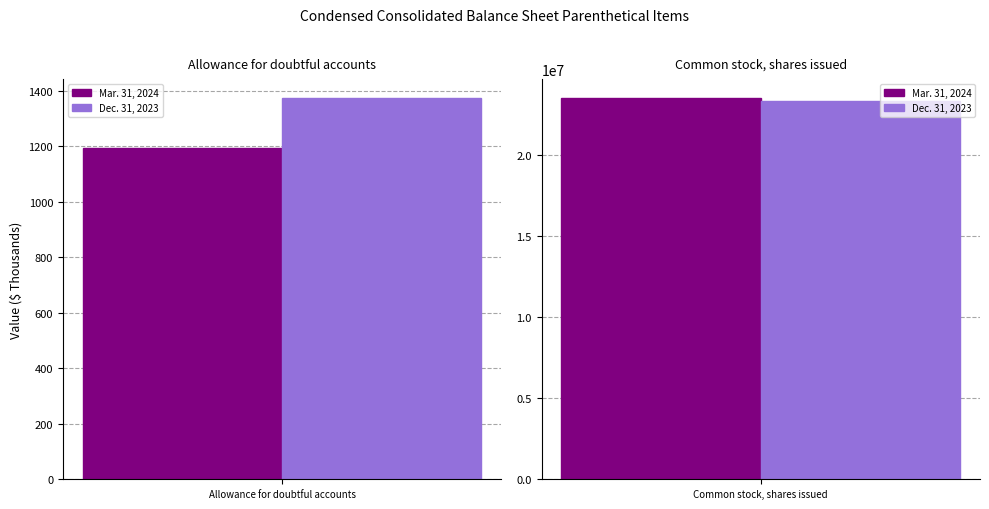

What is the label of the 1st bar from the left?

Allowance for doubtful accounts